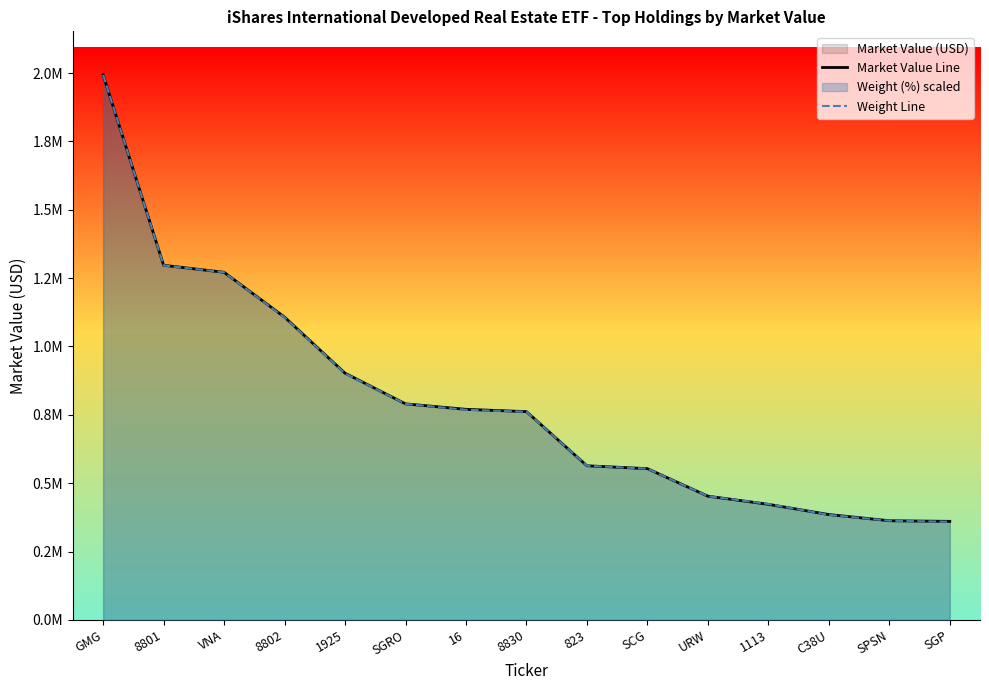

Where is Weight Line nearest to the value 1176154?

8802